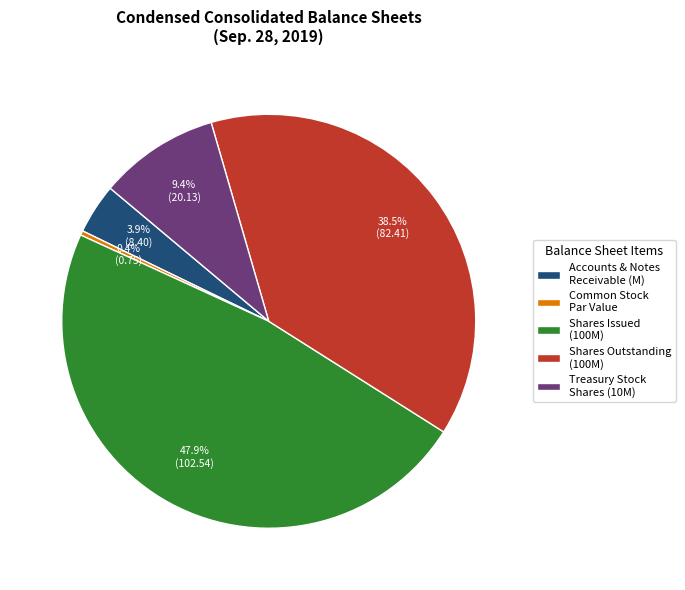

Is there any slice that represents more than half of the pie?

No